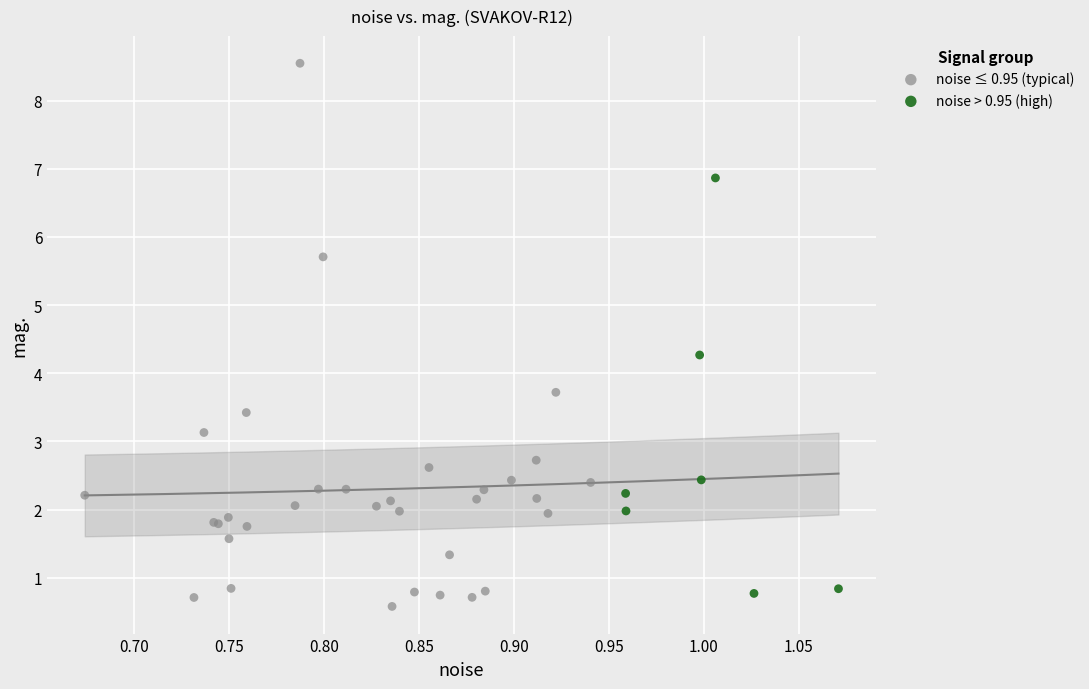

Which series reaches the maximum Y coordinate?

noise ≤ 0.95 (typical)